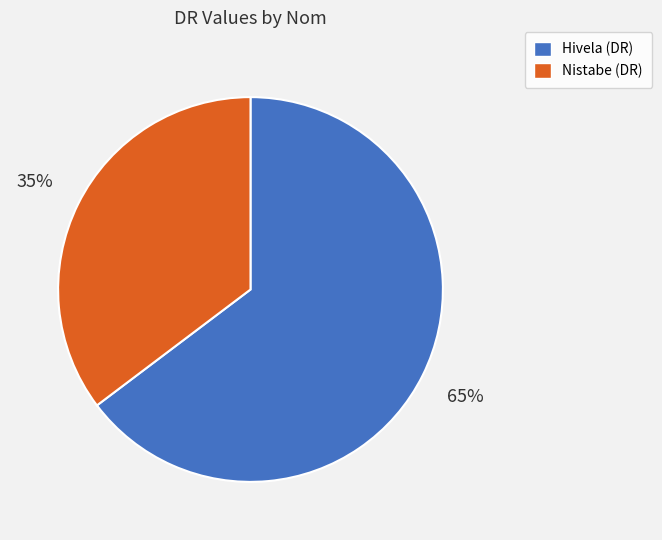

Does Hivela represent more than half of the total?

Yes